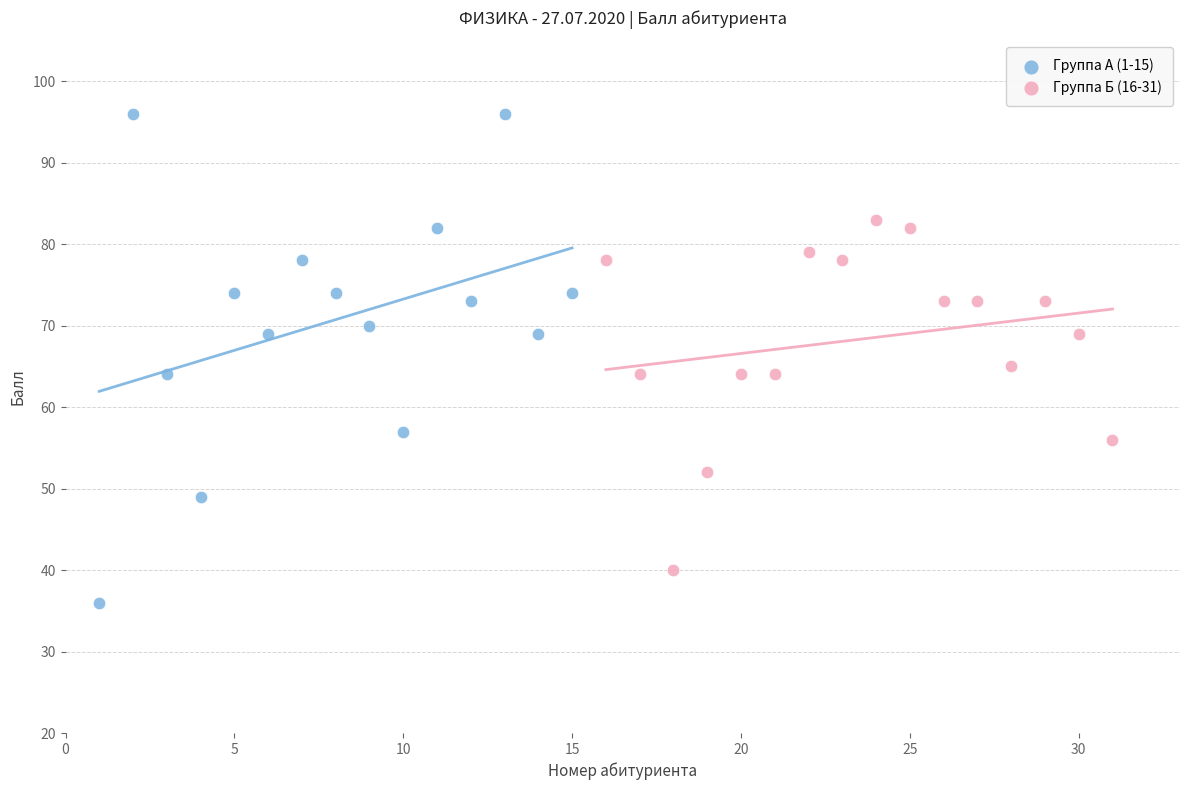

Which series has the largest Y range (max minus min)?

Группа А (1-15)